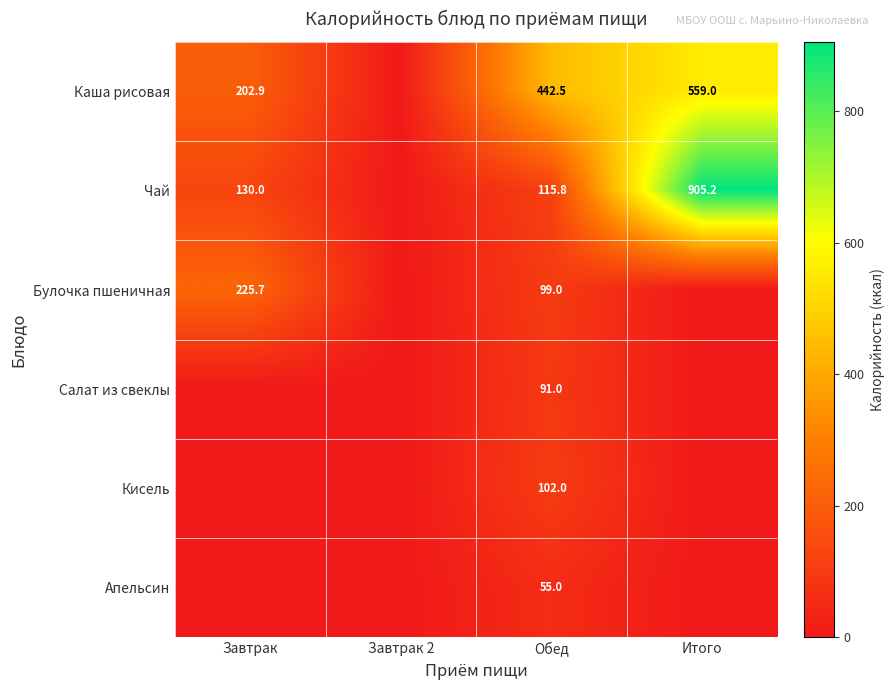

What is the sum of the Каша рисовая values at Итого and Обед?

1001.5